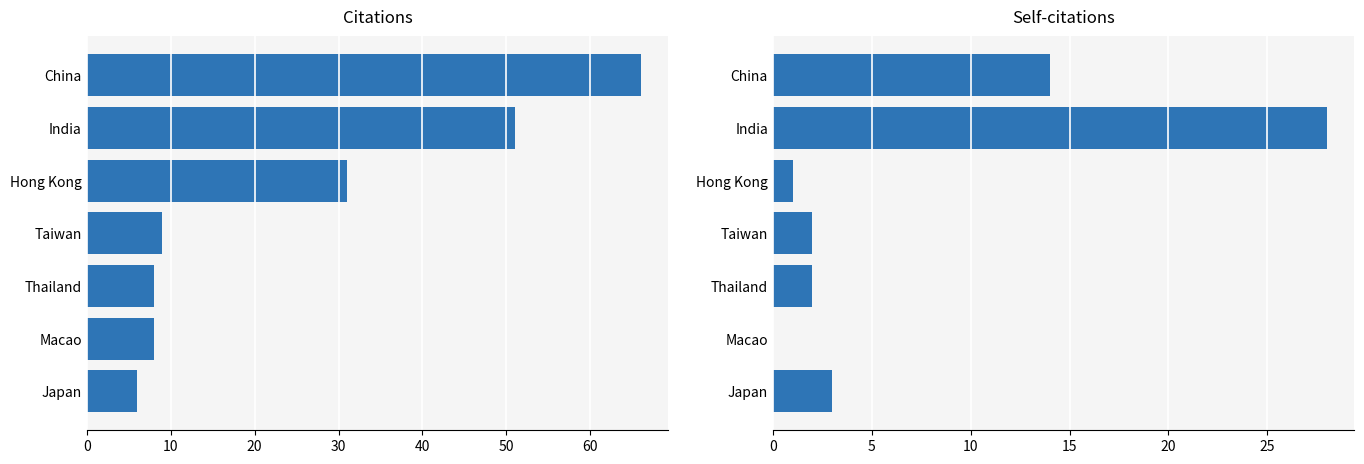

Between Taiwan and Hong Kong, which series saw the biggest shift?

Citations